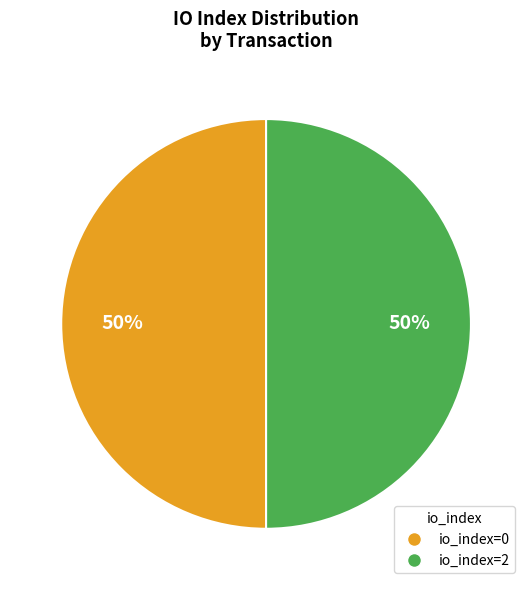

To the nearest percent, what is the average slice percentage?

50%